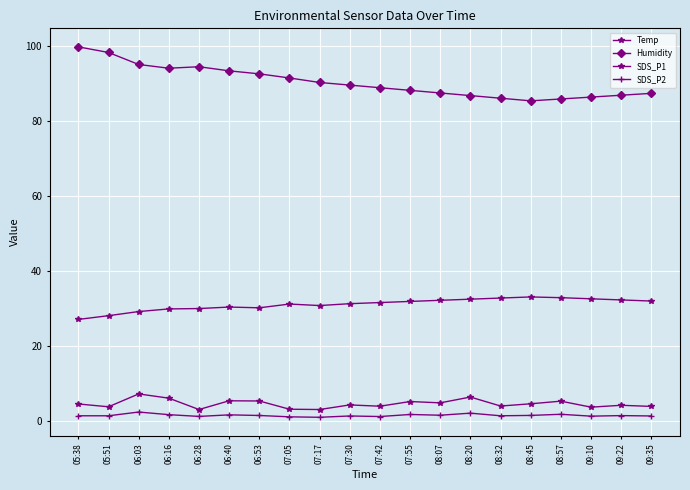

What is the difference between the Temp values at 08:45 and 08:07?

0.9